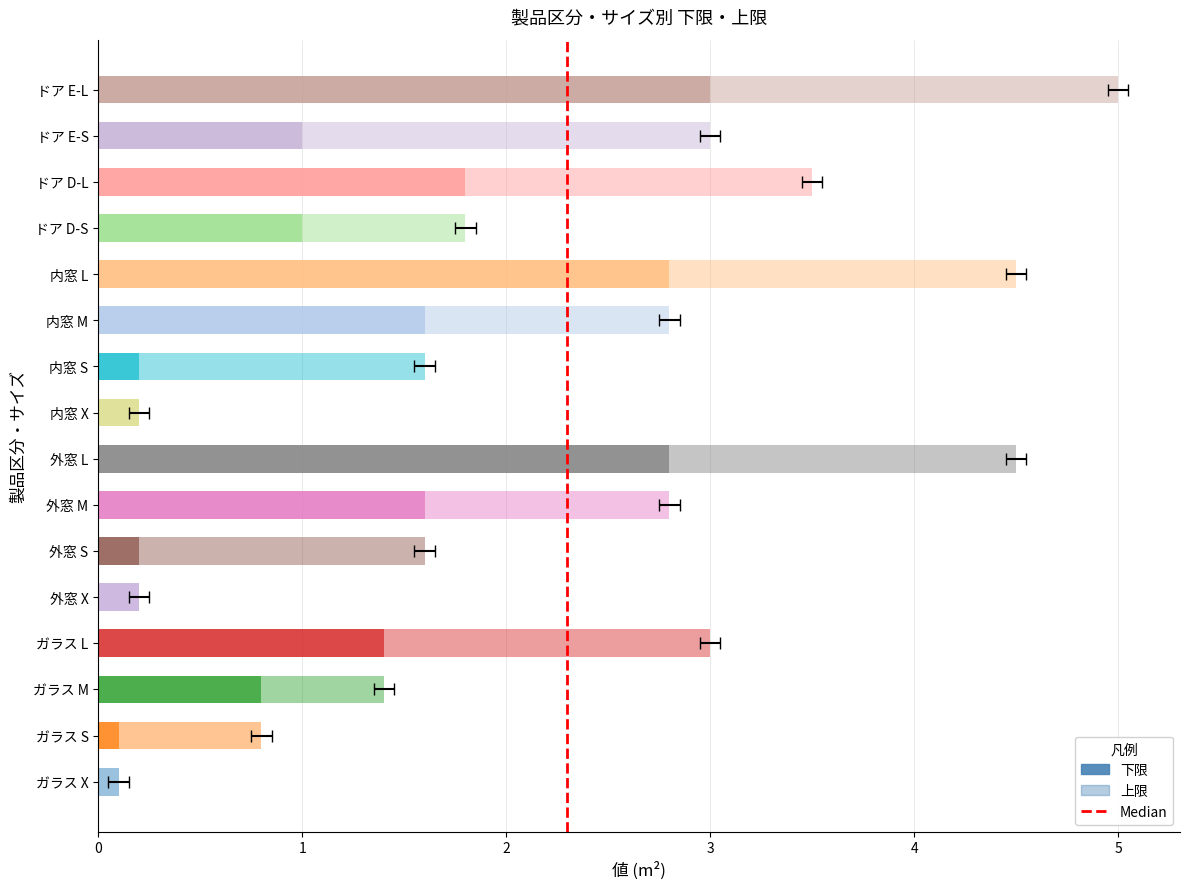

True or false: the data shows 1.0 at ドア D-S.

True